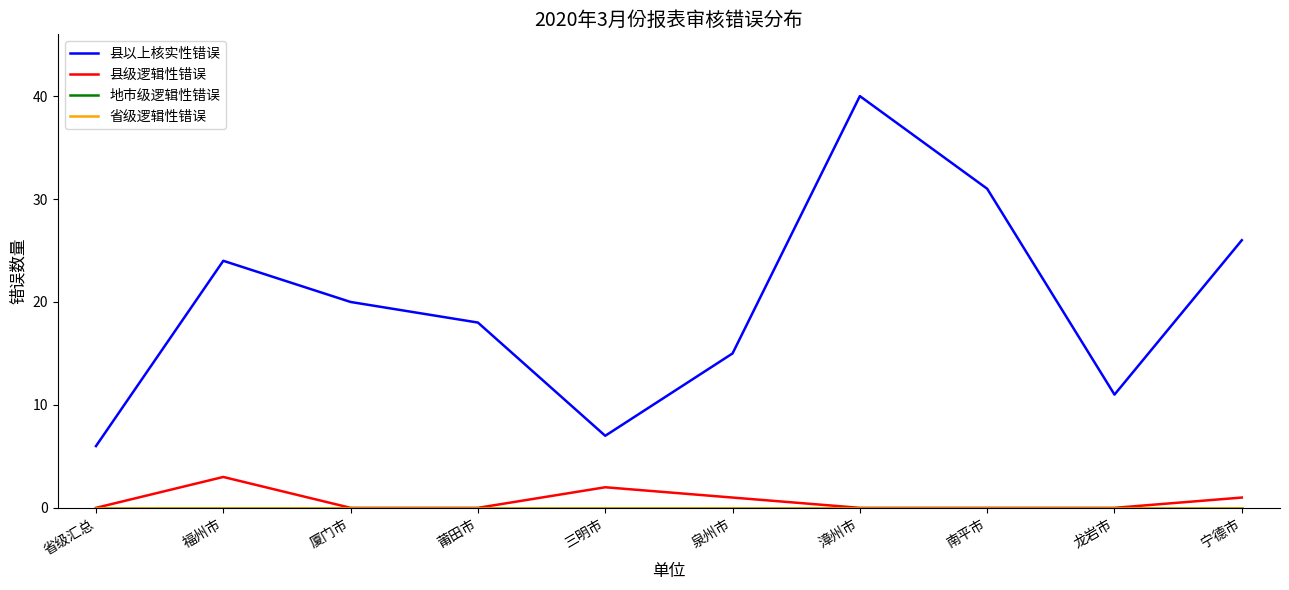

Does the chart display data point markers on the line(s)?

No